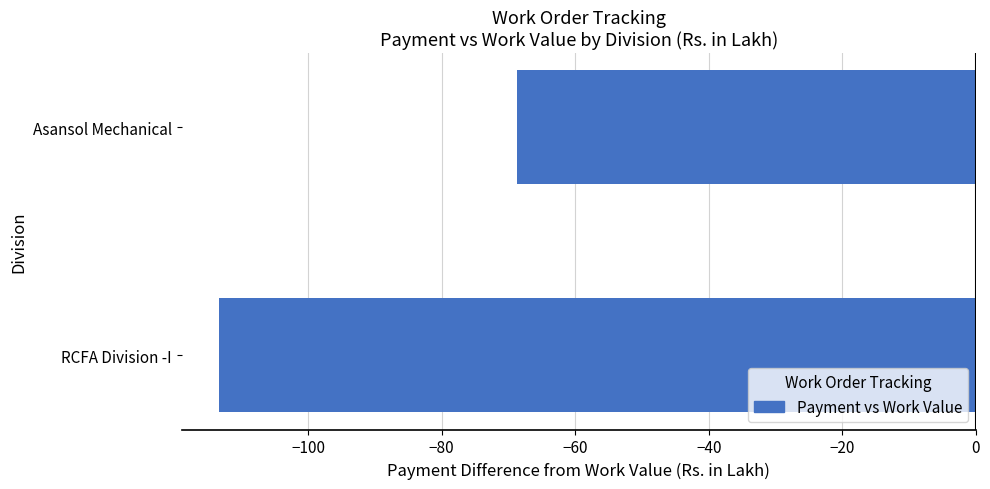

Rank the categories by value from highest to lowest.

Asansol Mechanical, RCFA Division -I